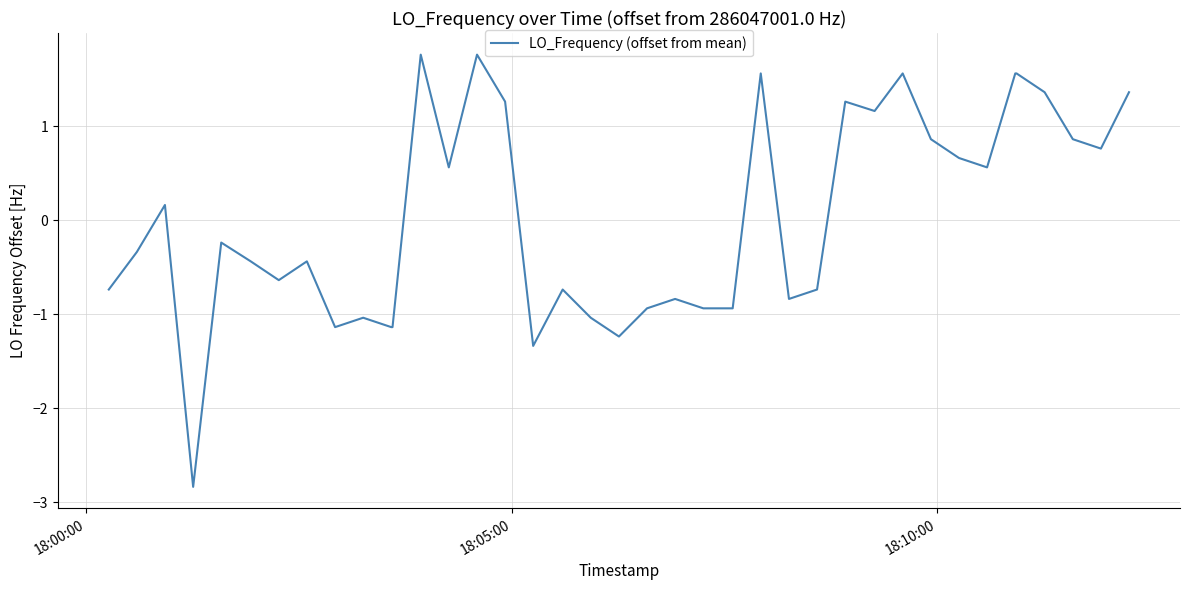

What is the maximum value shown in the chart?

1.8